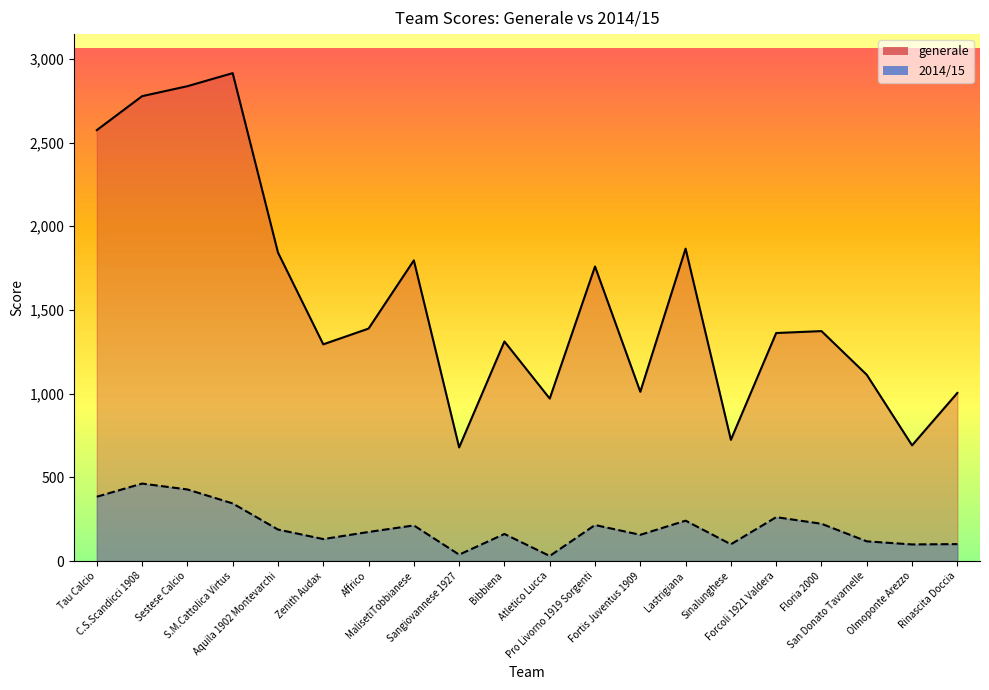

What is the label of the 1st point from the left?

Tau Calcio